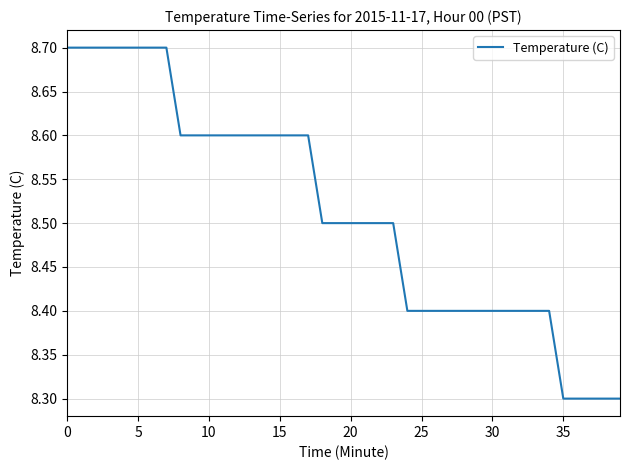

What is the greatest value displayed?

8.7